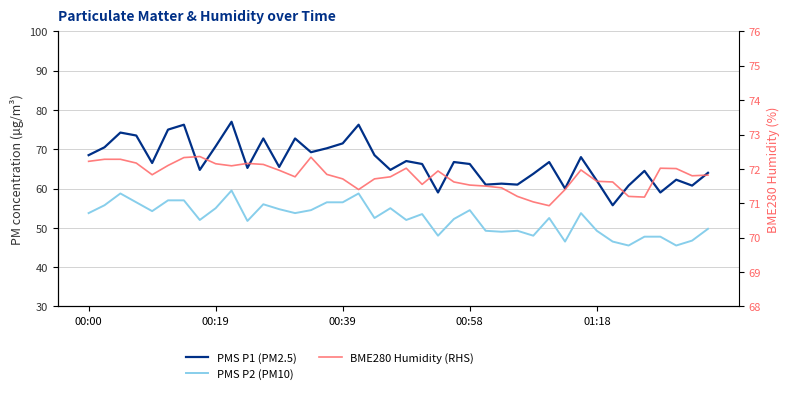

Is the value of PMS P2 (PM10) at 20 greater than the value of BME280 Humidity (RHS) at 25?

No